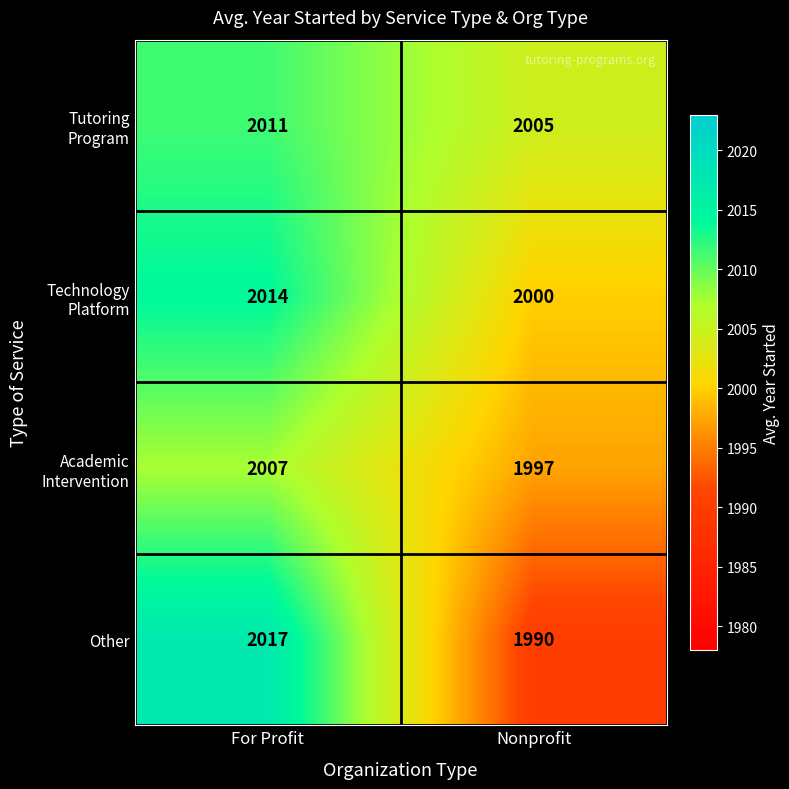

How many data points does each series have?

2